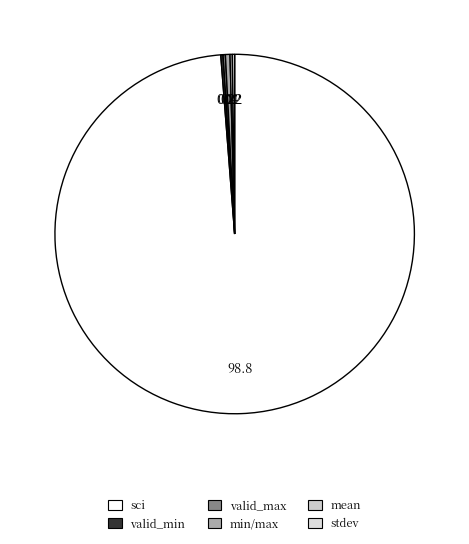

Does any single category account for the majority?

Yes